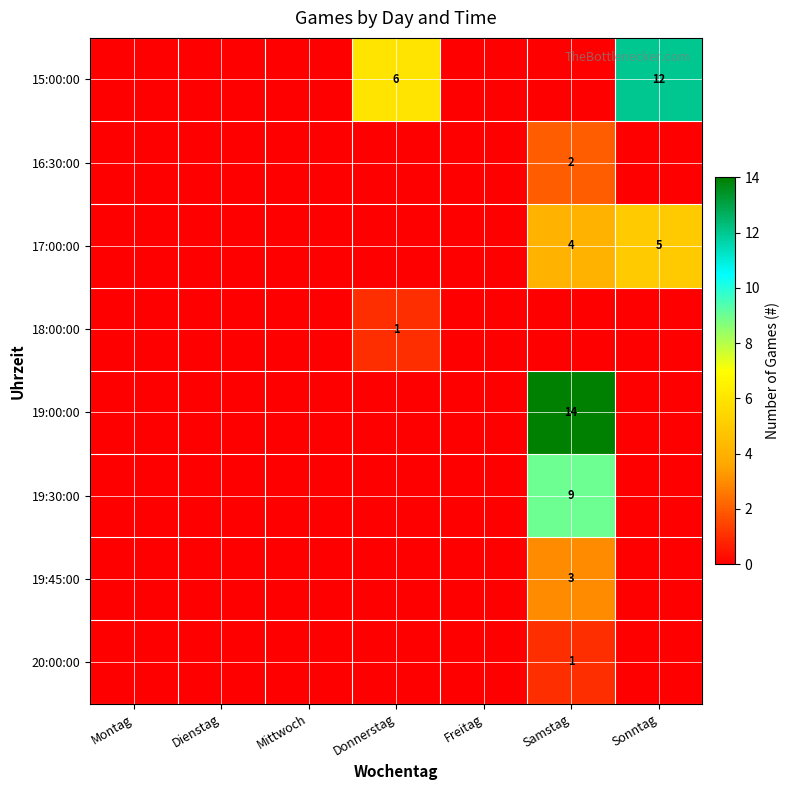

The 19:30:00 series shows 14 at Samstag. True or false?

False